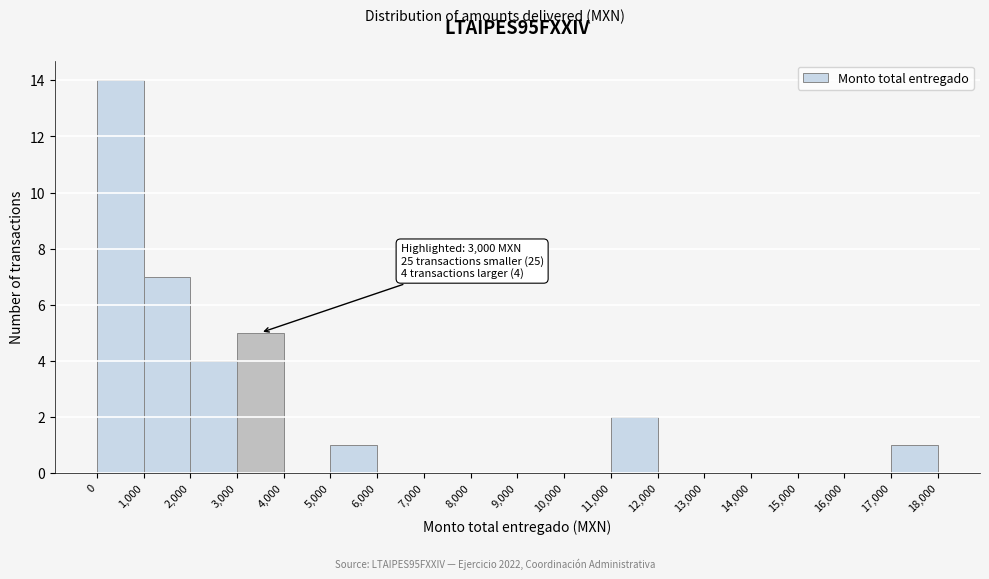

Which range on the x-axis has the tallest bar?

0 to 1,000